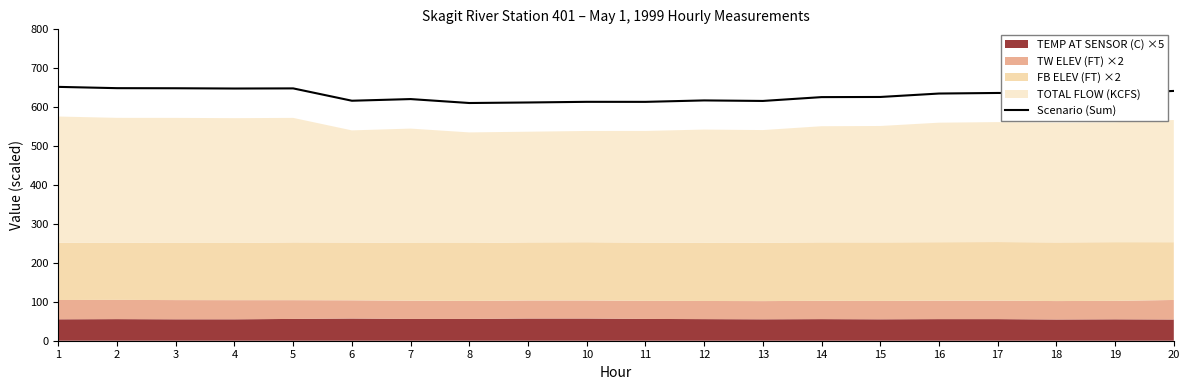

What is the sum of the values at 4 and 13?

1264.0